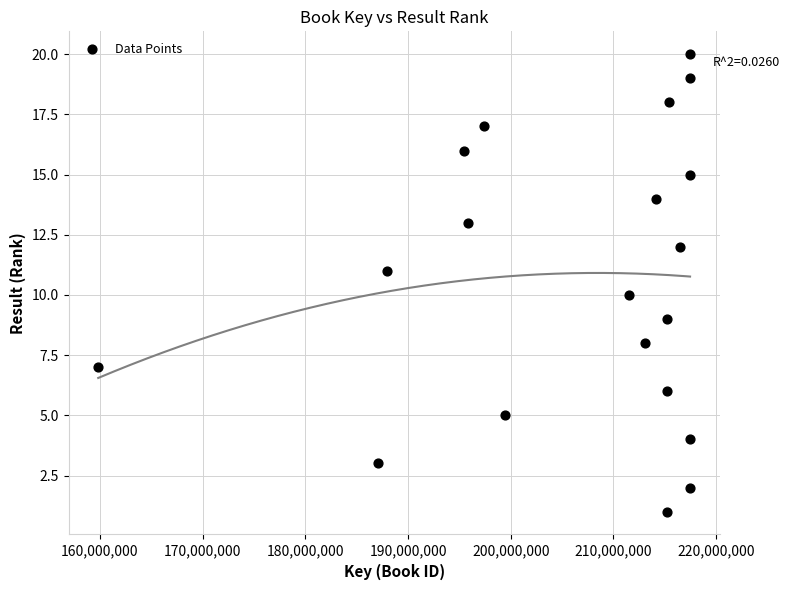

What is the range of X values (max minus min)?

57629619